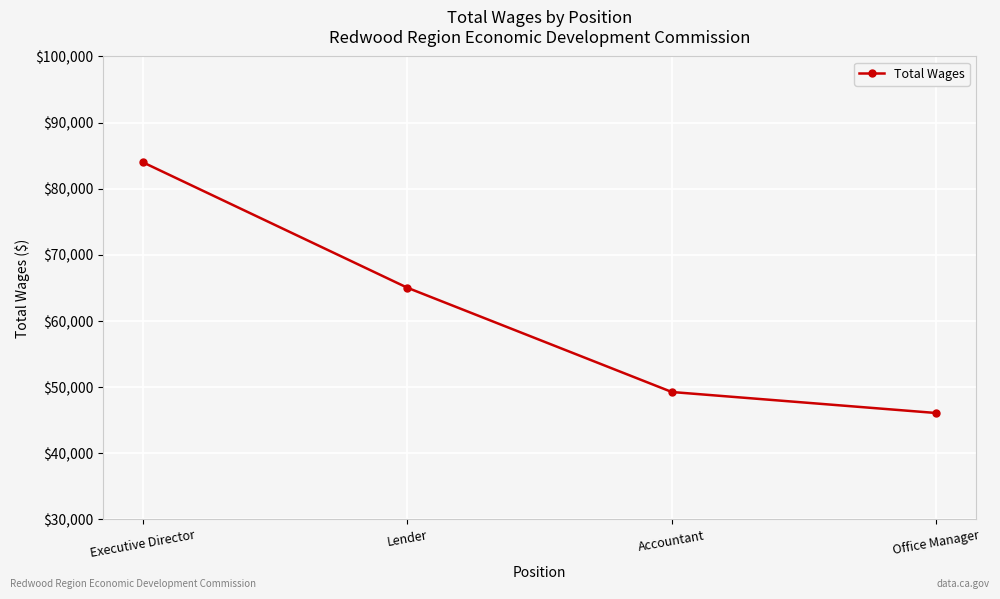

Does the chart display data point markers on the line(s)?

Yes